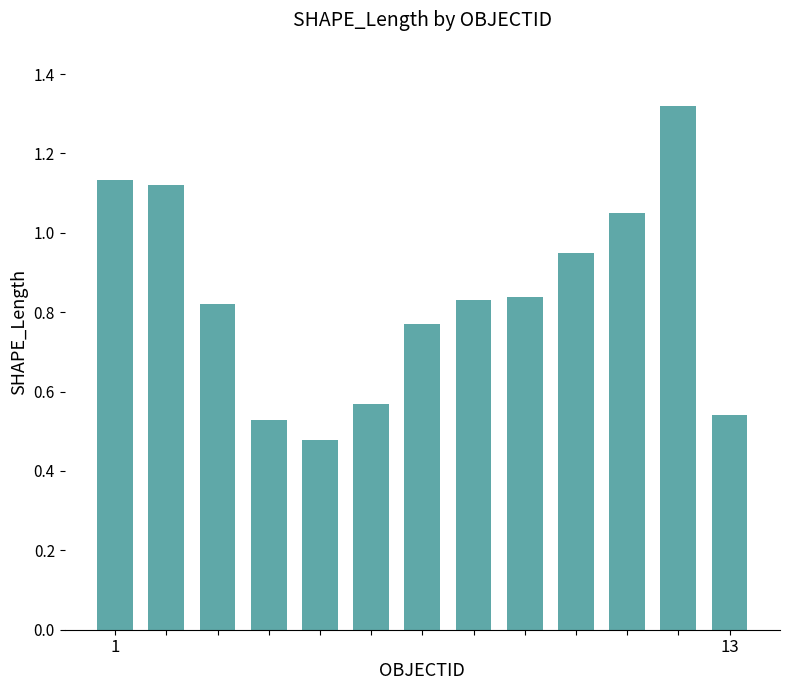

How many series are shown in this chart?

1